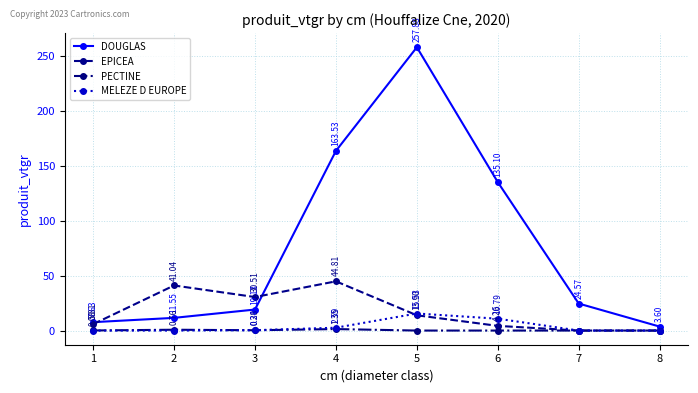

At which category is the sum across all series the highest?

5